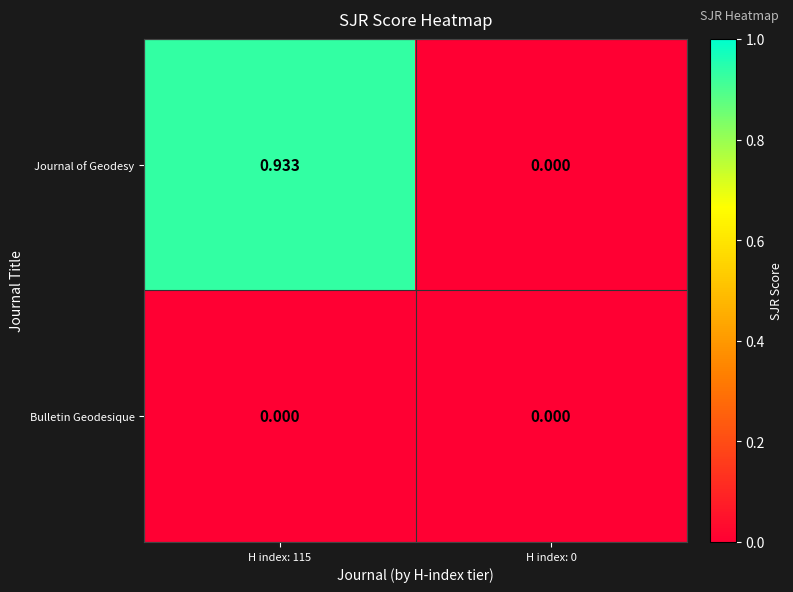

Between H index: 115 and H index: 0, which series saw the biggest shift?

Journal of Geodesy